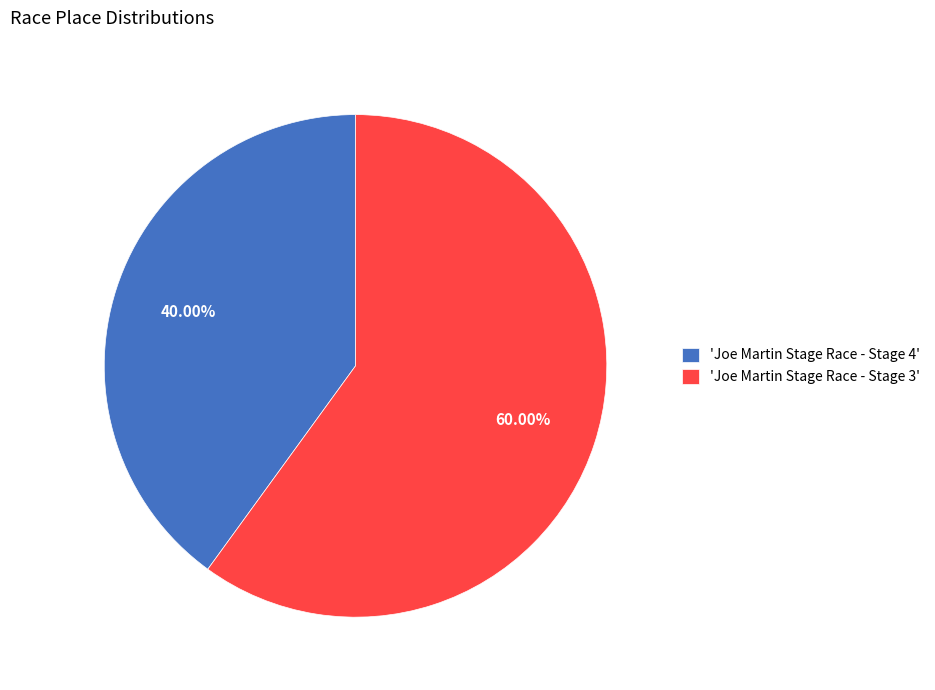

How many segments does this pie chart have?

2